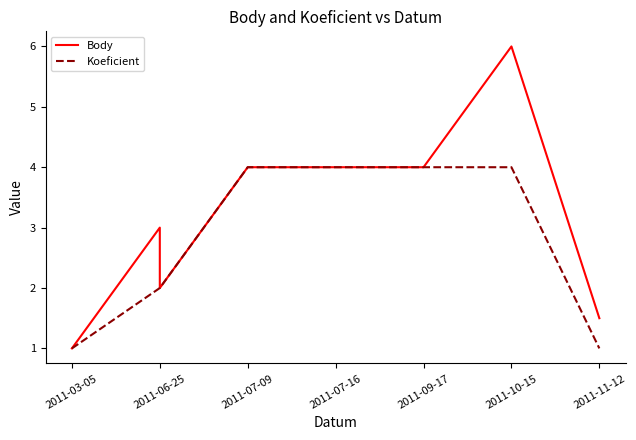

Count the Body values in the range 2 to 4.

5